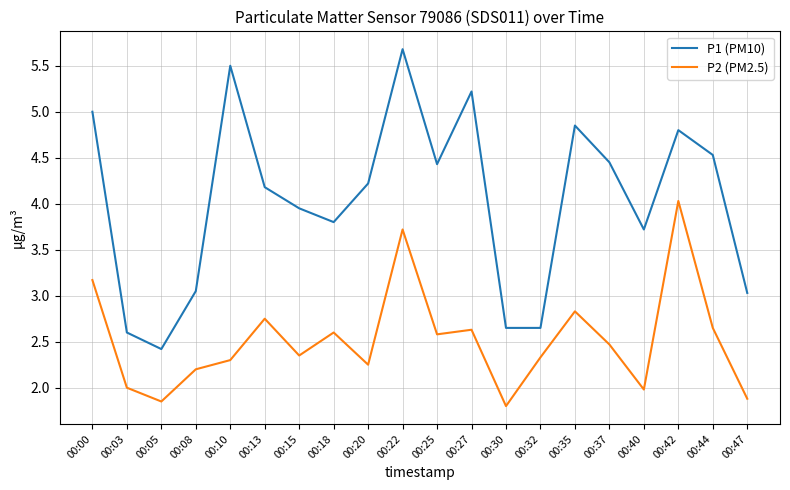

What are all the series names shown in the legend?

P1 (PM10), P2 (PM2.5)